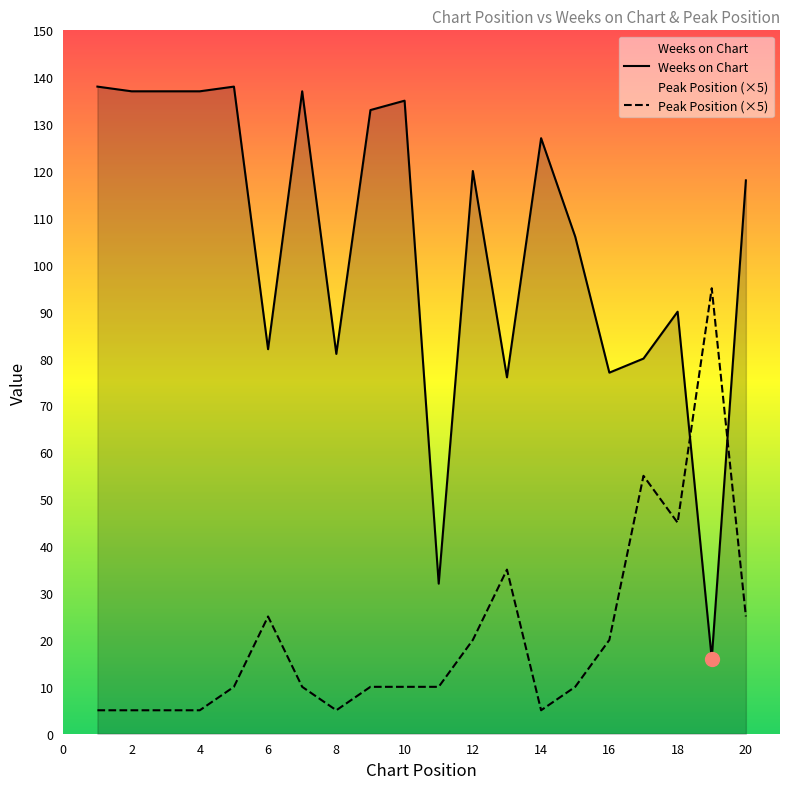

True or false: Peak Position and Weeks on Chart cross at least once.

True